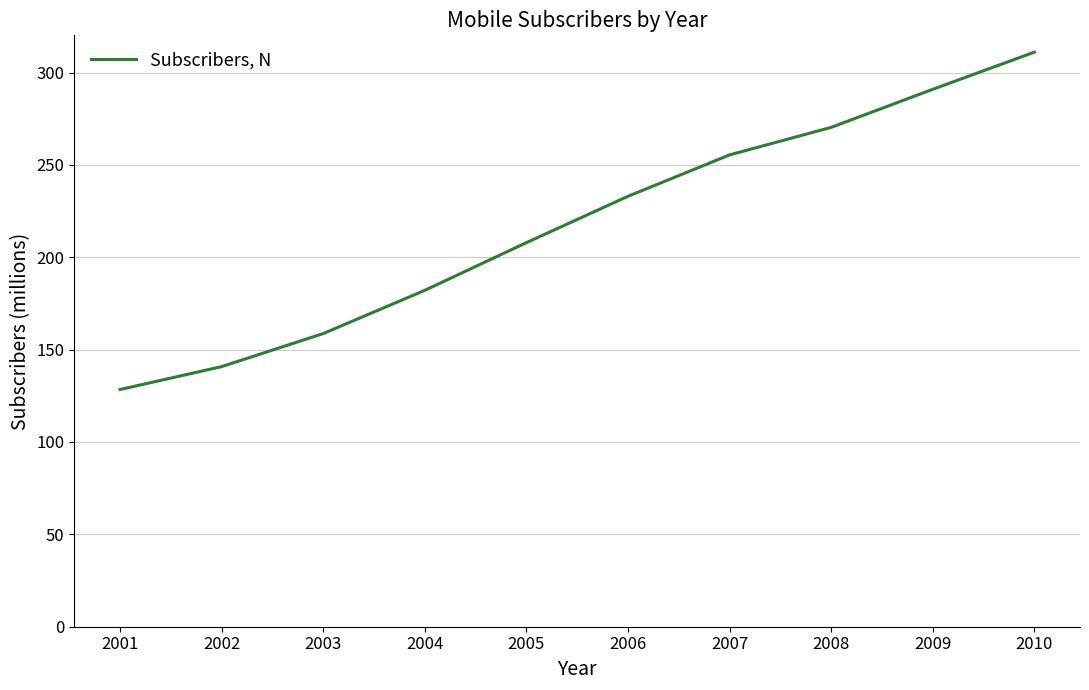

True or false: the data has more than 2 interior local peaks.

False